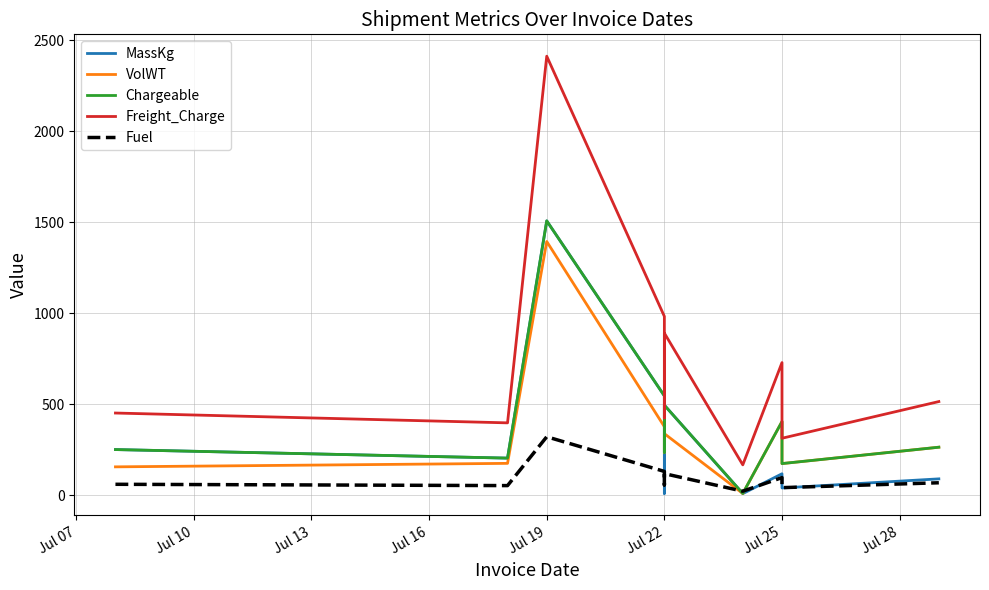

Reading right to left, what are all the values shown in this chart?

MassKg: 90.0	40.0	118.0	9.0	495.0	10.0	546.0	1508.0	204.0	251.0
VolWT: 264.0	174.0	404.7	9.6	338.4	235.7	376.8	1394.4	175.2	156.0
Chargeable: 264.0	174.0	405.0	10.0	495.0	236.0	546.0	1508.0	204.0	251.0
Freight_Charge: 514.8	313.2	729.0	167.0	891.0	424.8	982.8	2412.8	397.8	451.8
Fuel: 68.6	41.7	97.1	22.2	118.7	56.6	130.9	321.4	53.0	60.2